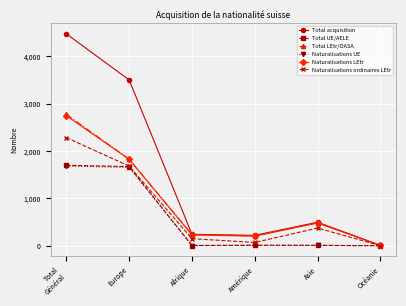

The Total LEtr/OASA series shows 2776 at Total
Général. True or false?

True